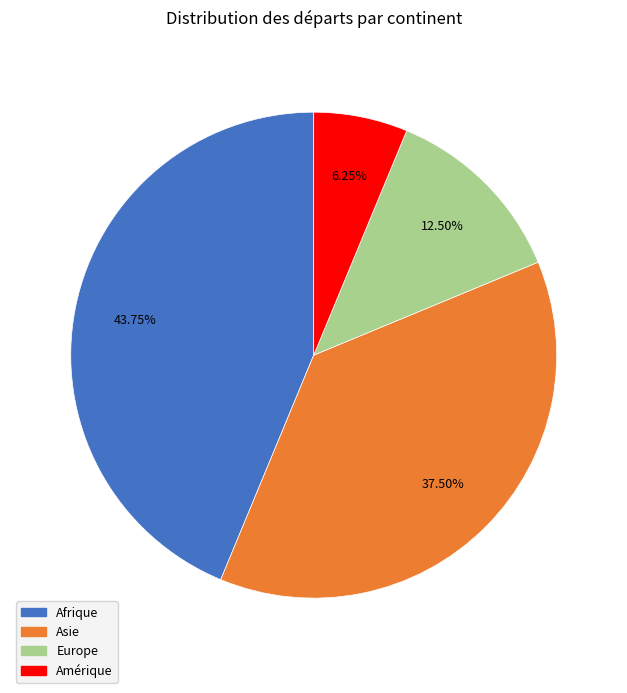

Is there any slice that represents more than half of the pie?

No